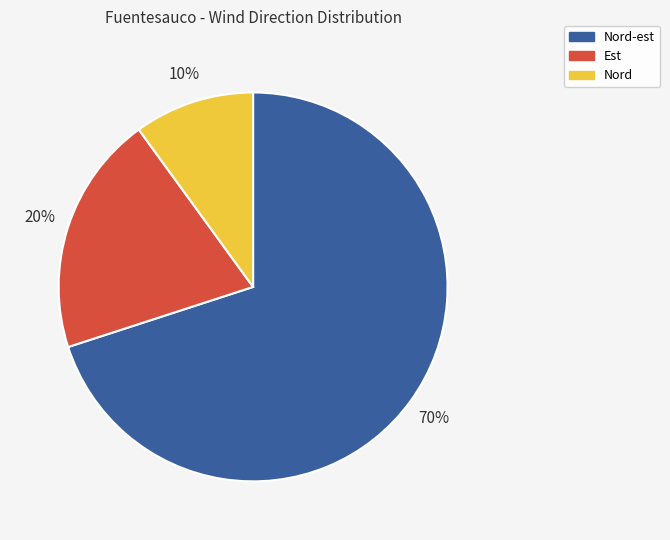

Which category has the smallest portion of the pie?

Nord